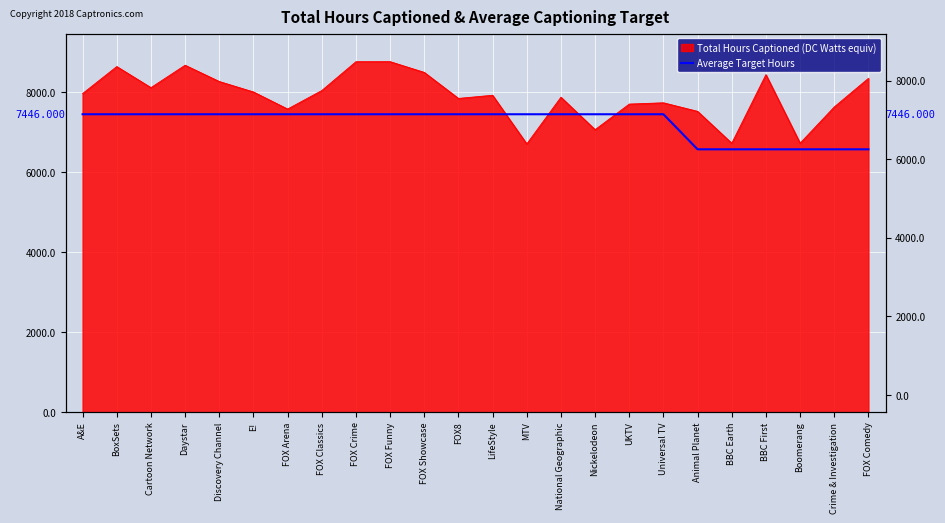

Is it true that the value at BBC First is 9592?

False